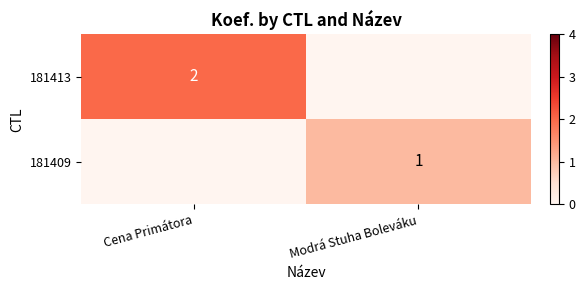

The value of 181413 at Cena Primátora is 2. True or false?

True